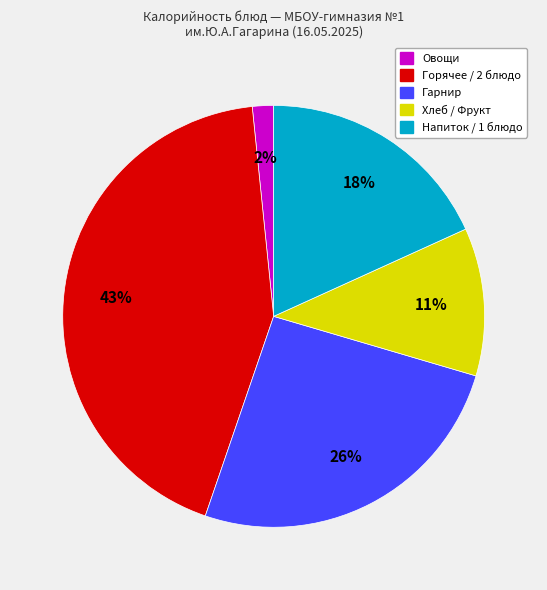

To the nearest percent, what is the average slice percentage?

20%